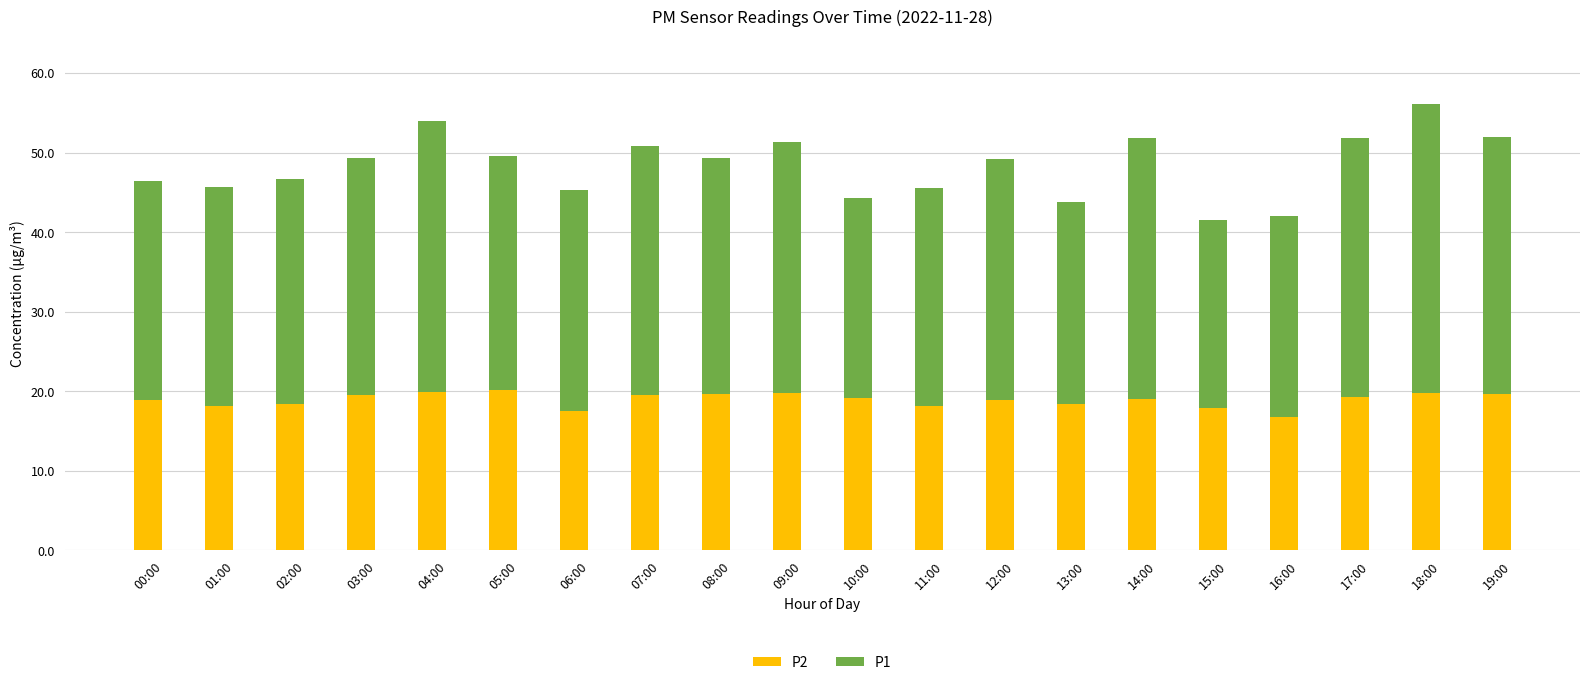

True or false: P2 has a value of 16.8 at 16:00.

True